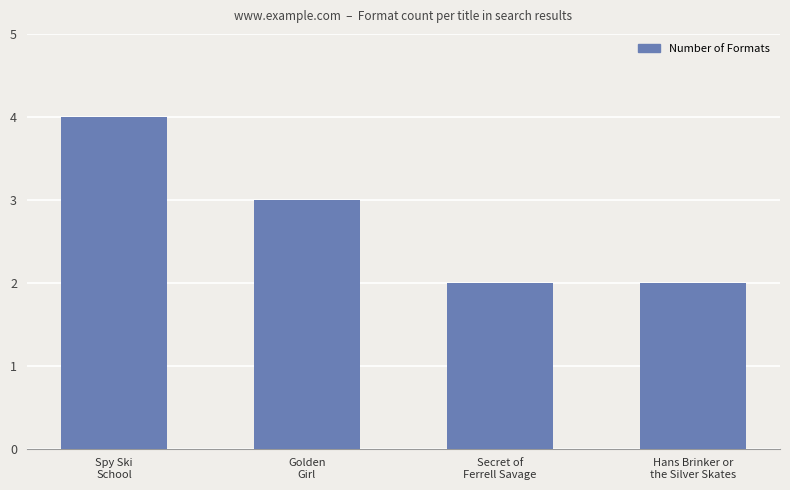

What is the maximum value shown in the chart?

4